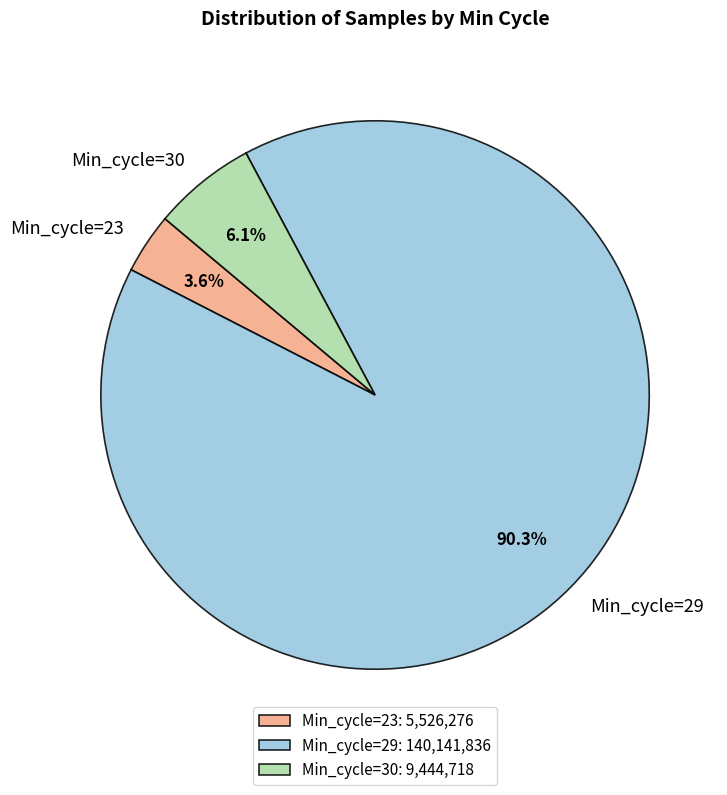

Approximately how many times larger is the value at Min_cycle=30 compared to Min_cycle=23?

1.7